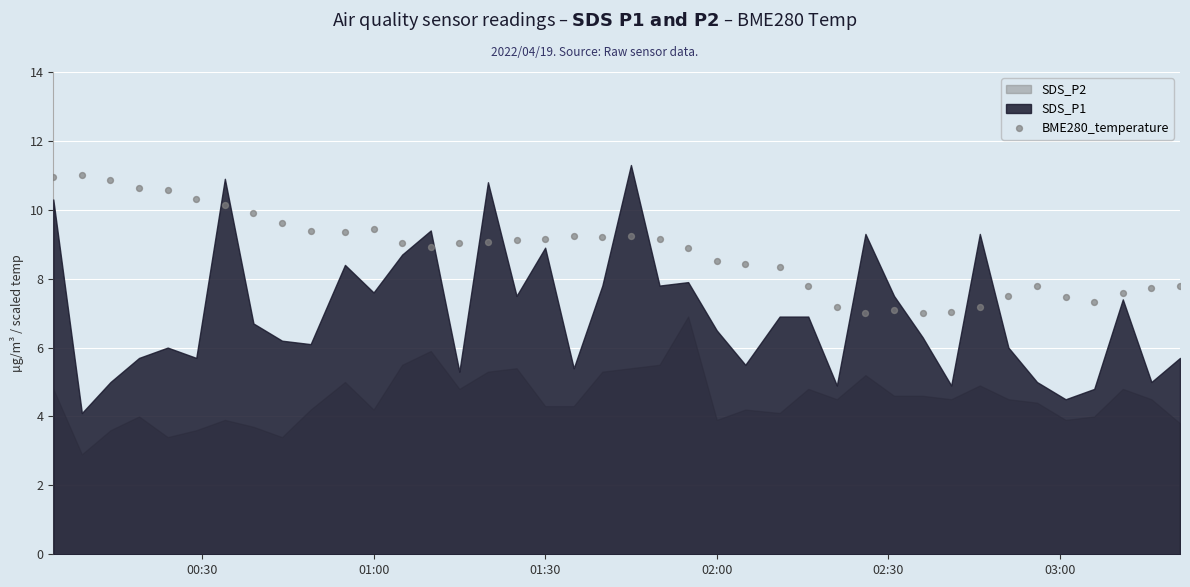

What is the range of Y values (max minus min)?

4.0